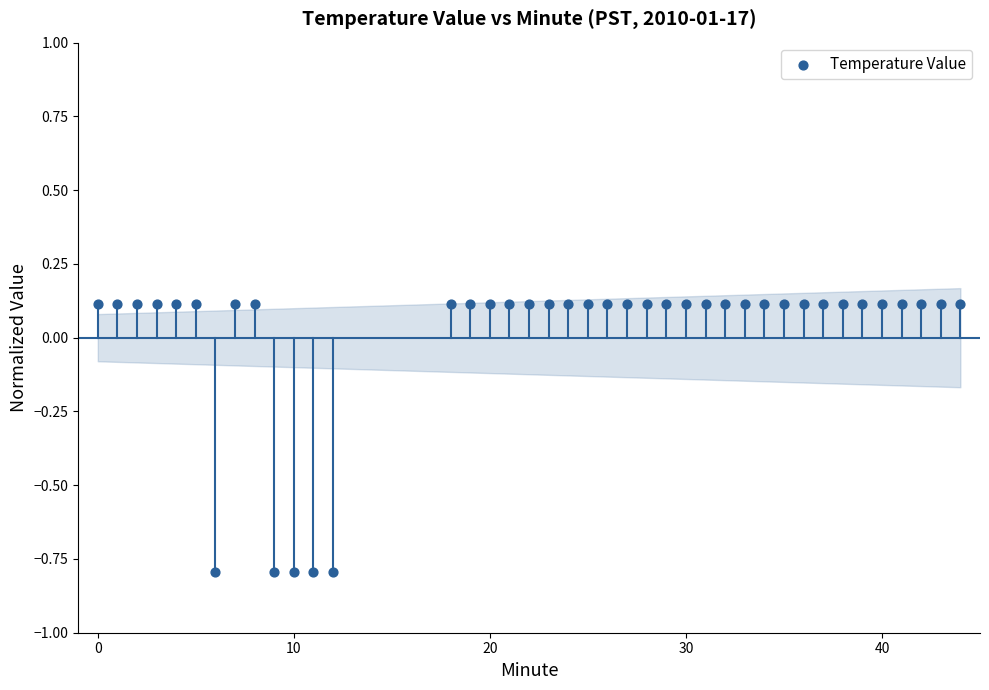

What is the range of X values (max minus min)?

44.0